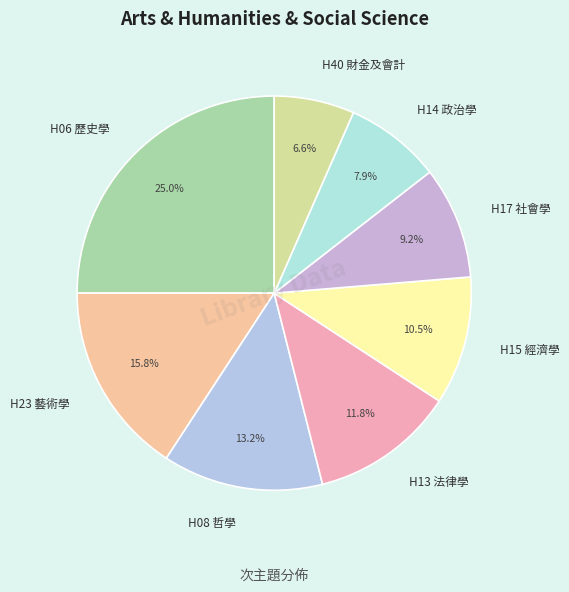

Combined, do H40 財金及會計 and H15 經濟學 account for over 50%?

No